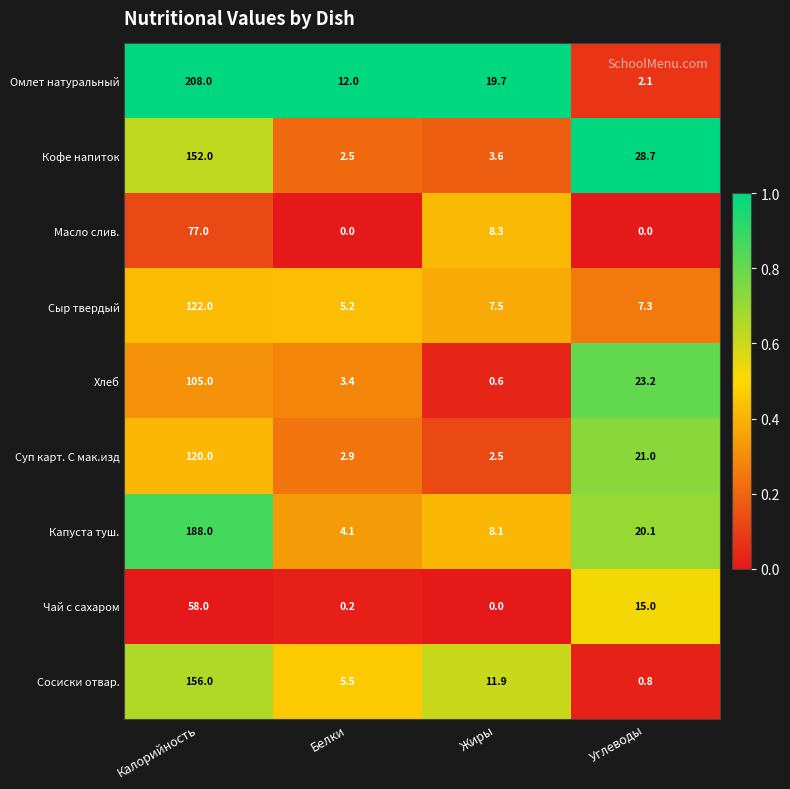

List the series in order of their peak value, lowest first.

Чай с сахаром, Масло слив., Хлеб, Суп карт. С мак.изд, Сыр твердый, Кофе напиток, Сосиски отвар., Капуста туш., Омлет натуральный